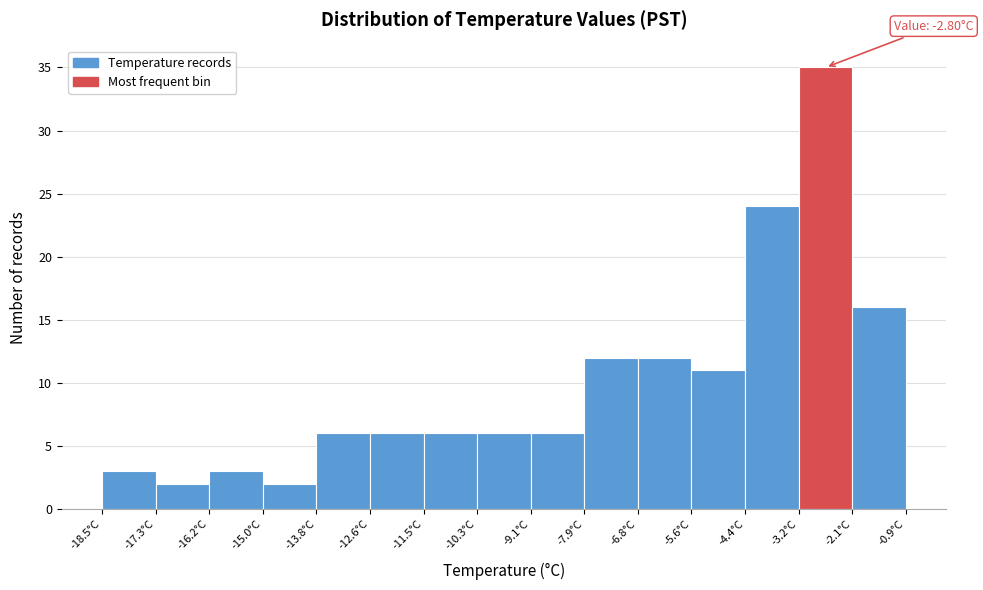

Over which range of the x-axis is the bar tallest?

-3.2 to -2.0